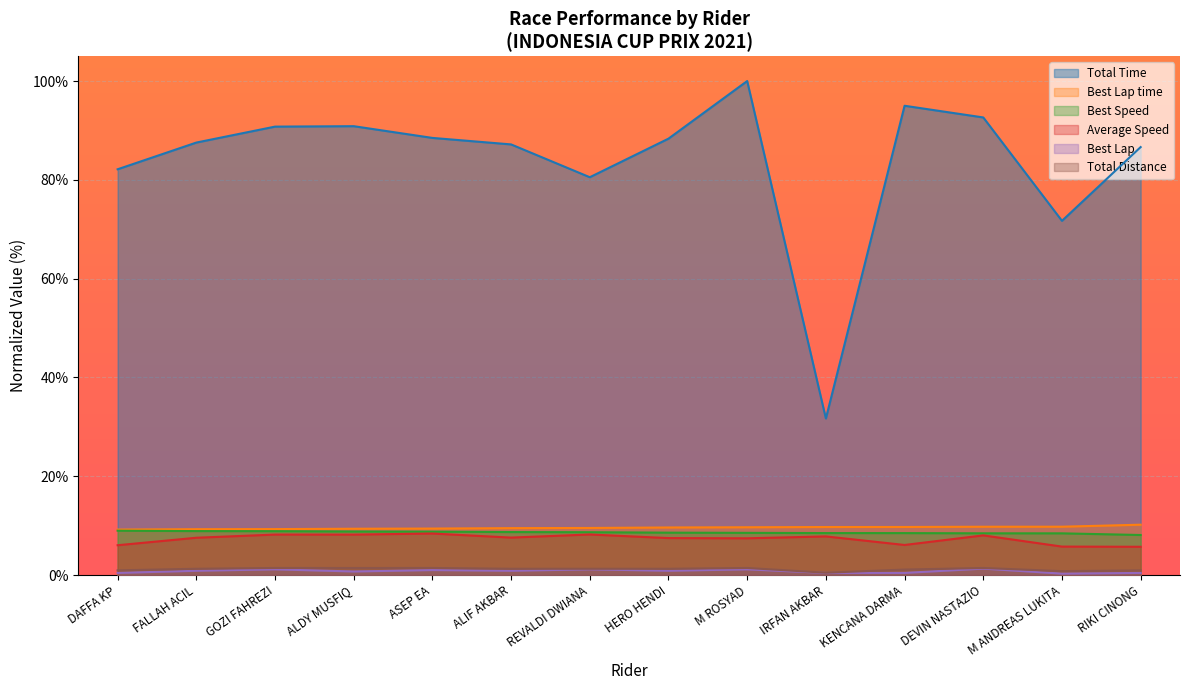

At which category is the sum across all series the highest?

M ROSYAD